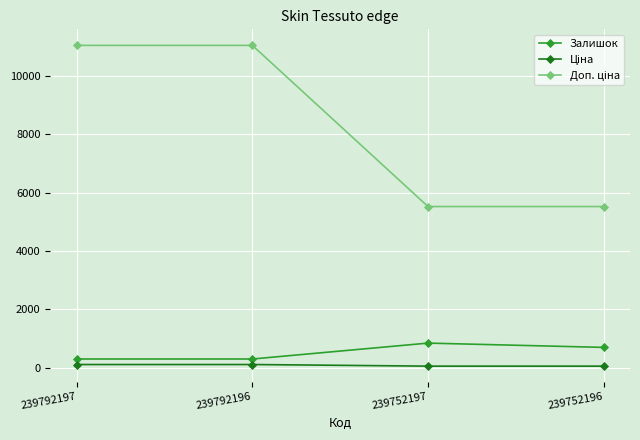

What is the difference between the maximum and minimum values in the Залишок series?

545.0